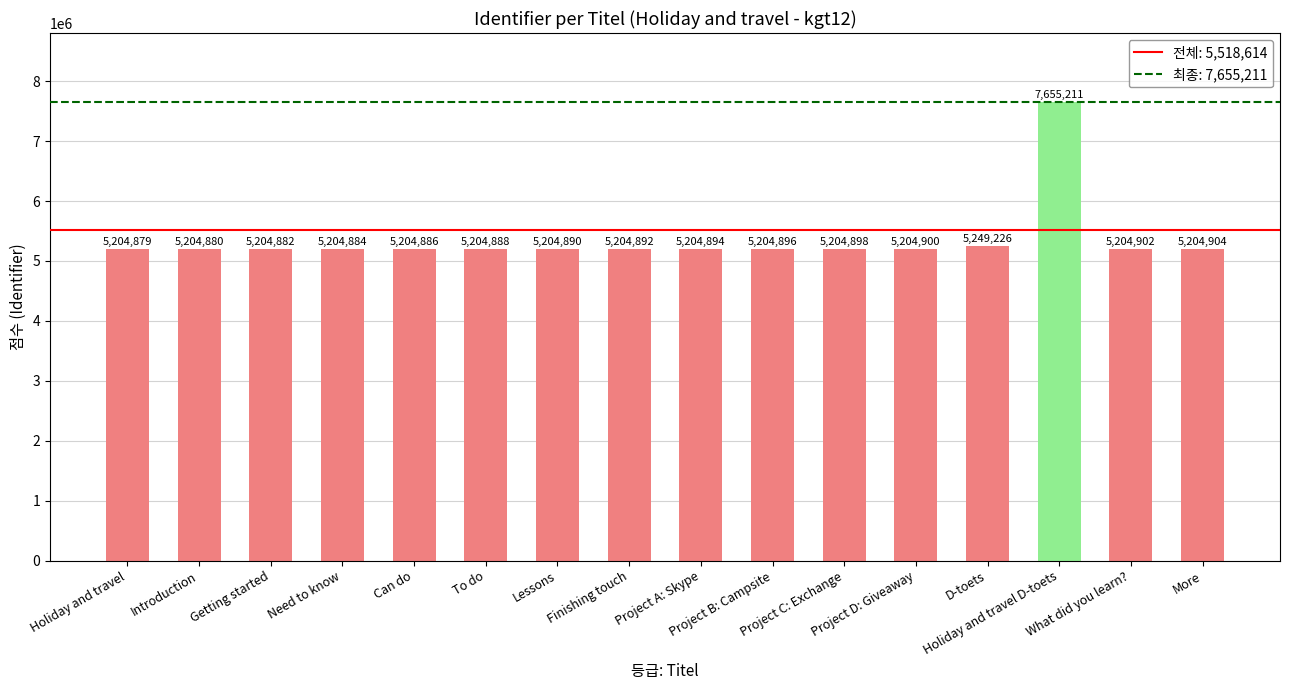

List the labels in order of value, largest first.

Holiday and travel D-toets, D-toets, More, What did you learn?, Project D: Giveaway, Project C: Exchange, Project B: Campsite, Project A: Skype, Finishing touch, Lessons, To do, Can do, Need to know, Getting started, Introduction, Holiday and travel